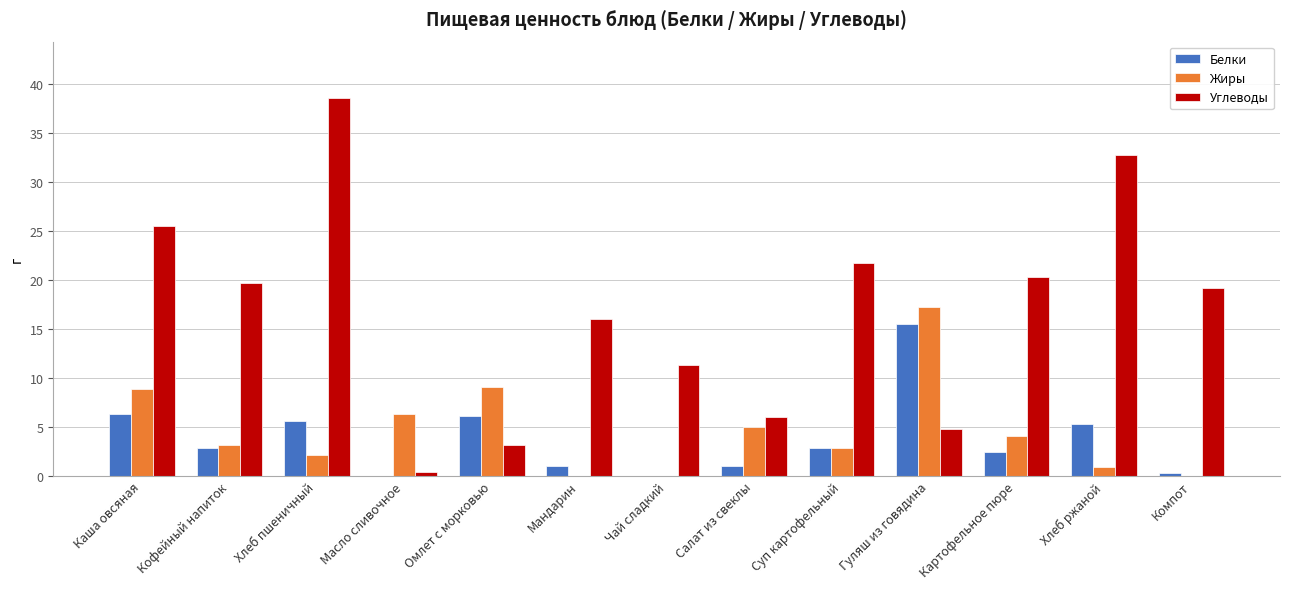

At which label does Углеводы reach its peak?

Хлеб пшеничный